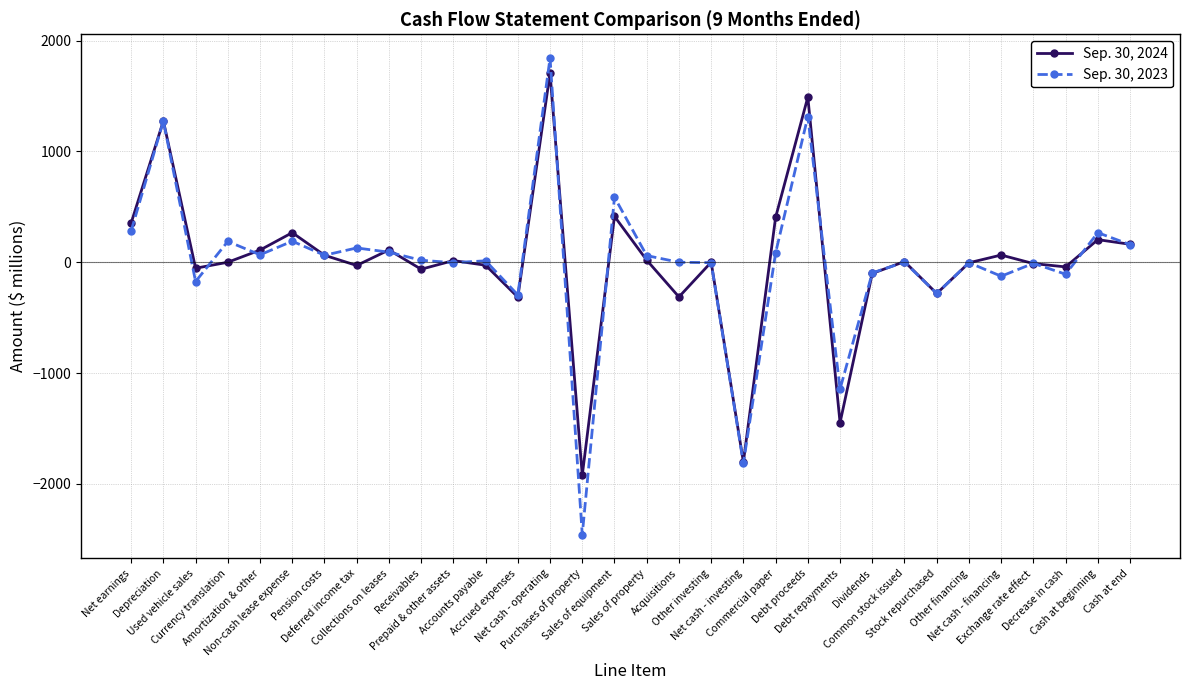

The value of Sep. 30, 2024 at Currency translation is 0. True or false?

True